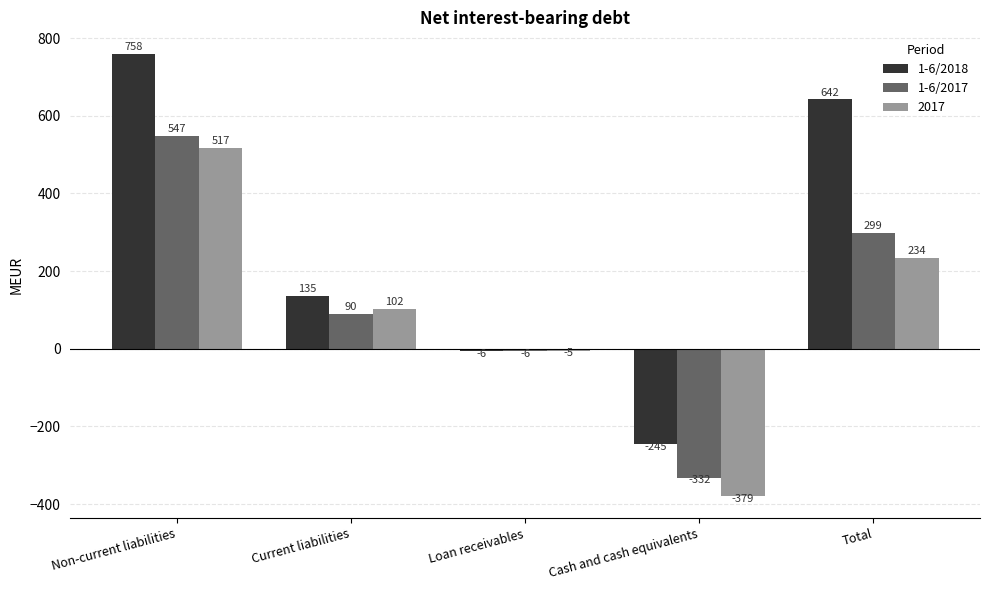

What is the sum of the 1-6/2017 values at Loan receivables and Current liabilities?

84